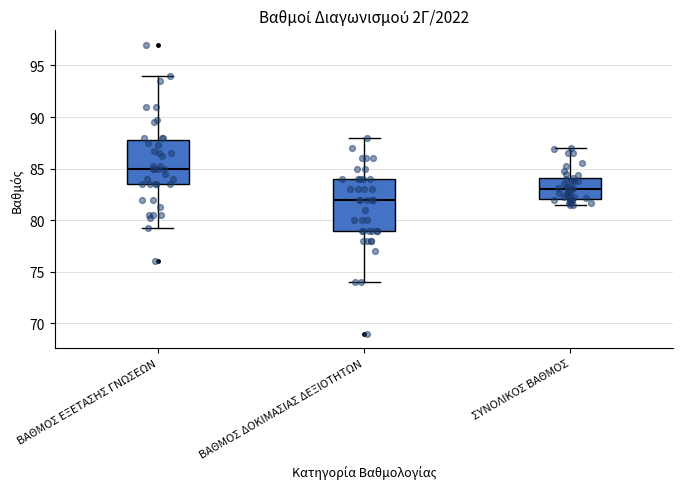

Reading left to right, transcribe this box plot: for each box, give where its median line is, the range the box spans, and where its two whiskers end, as read against the y-axis. The values are not printed on the chart, so give them approximately, as read against the axis.

ΒΑΘΜΟΣ ΕΞΕΤΑΣΗΣ ΓΝΩΣΕΩΝ: median 85.0, box 83.5 to 88.0, whiskers 79.5 to 94.0
ΒΑΘΜΟΣ ΔΟΚΙΜΑΣΙΑΣ ΔΕΞΙΟΤΗΤΩΝ: median 82.0, box 79.0 to 84.0, whiskers 74.0 to 88.0
ΣΥΝΟΛΙΚΟΣ ΒΑΘΜΟΣ: median 83.0, box 82.0 to 84.0, whiskers 81.5 to 87.0